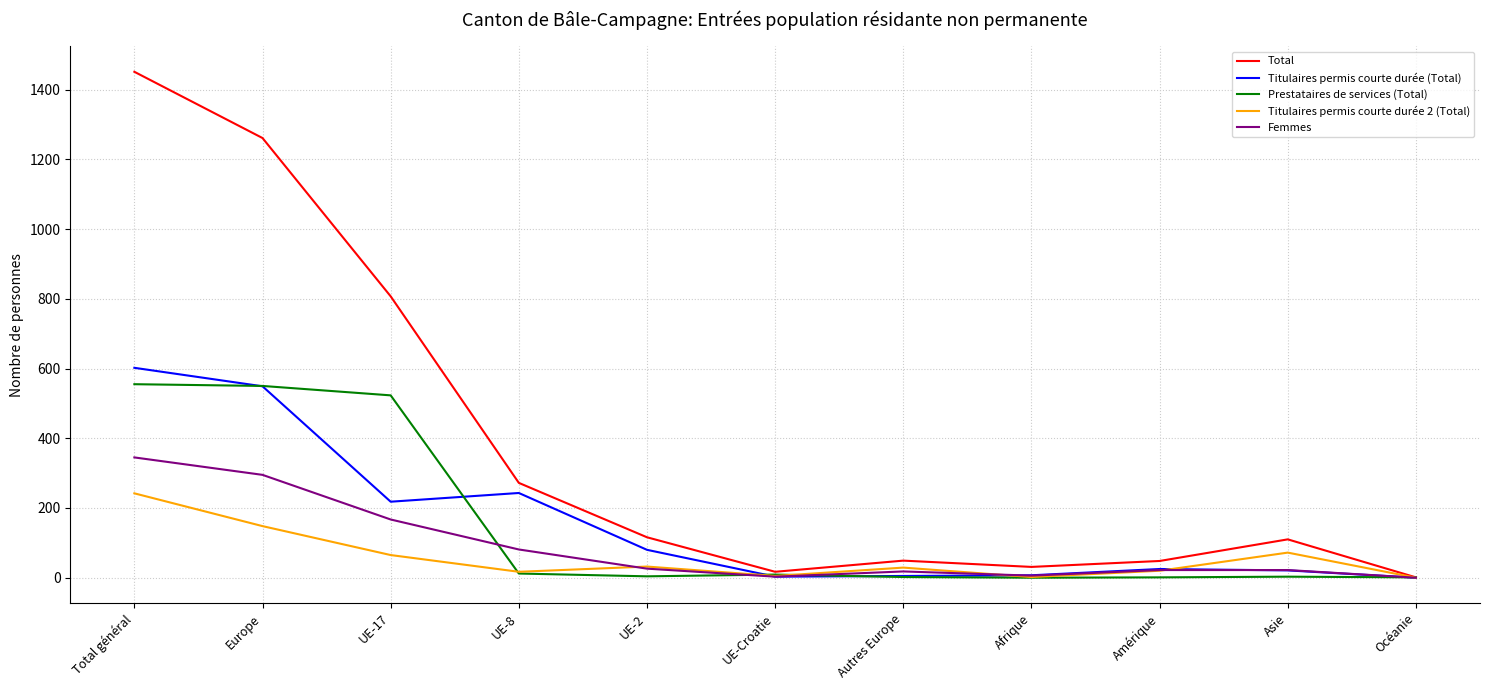

What is the maximum value shown in the chart?

1451